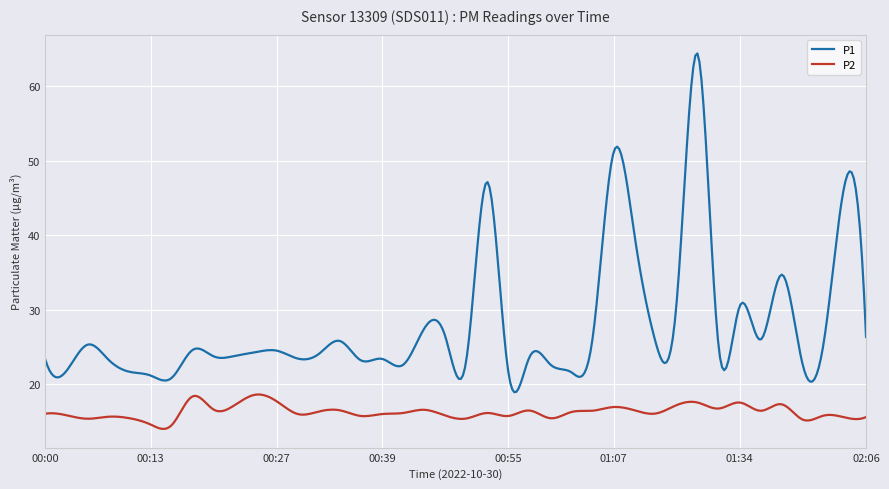

Rank the series by their average value, from highest to lowest.

P1, P2